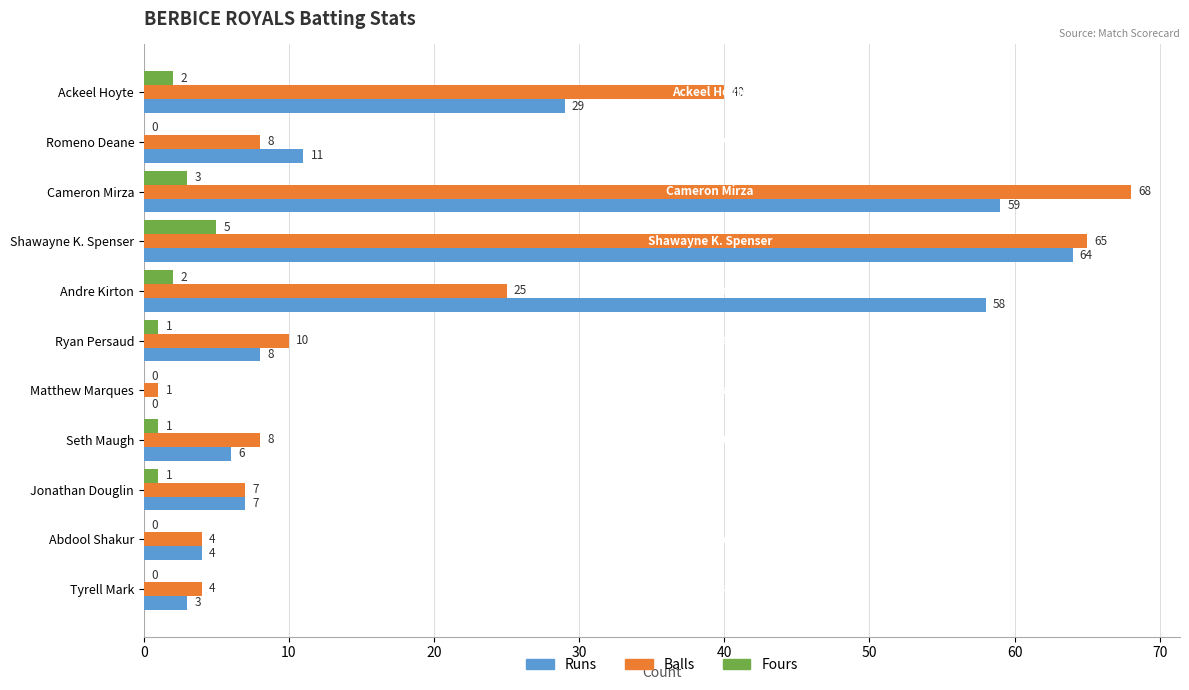

What are all the series names shown in the legend?

Runs, Balls, Fours